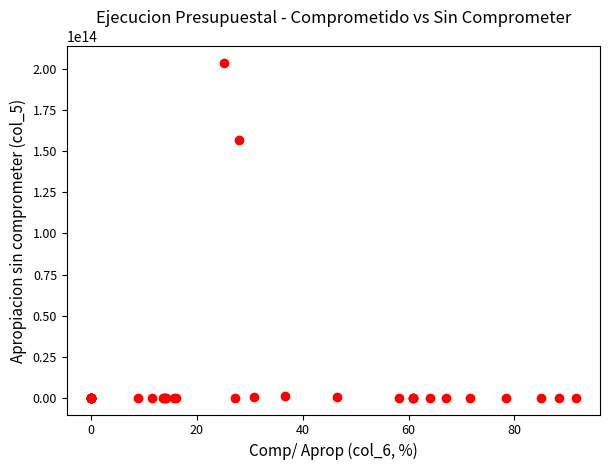

What Y value in the scatter plot is closest to 101821460486653?

156970141579763.4